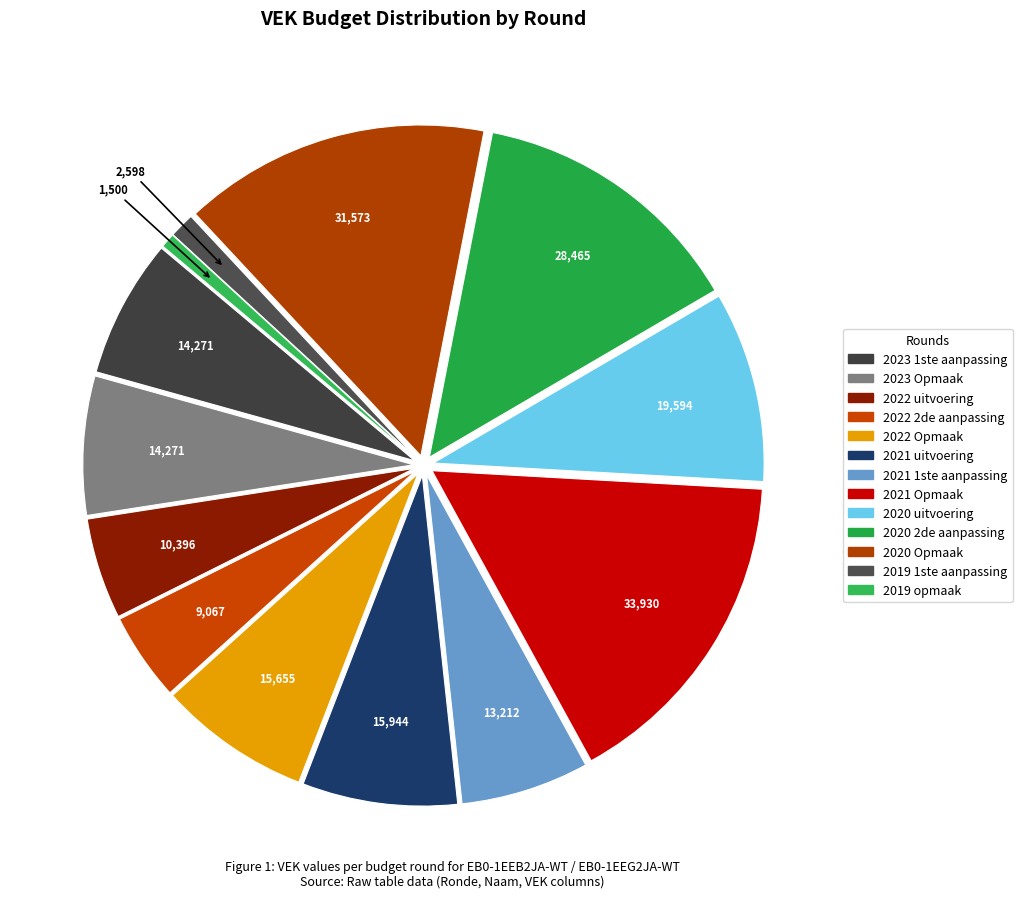

What percentage do 2023 Opmaak and 2019 1ste aanpassing together represent?

8.0%